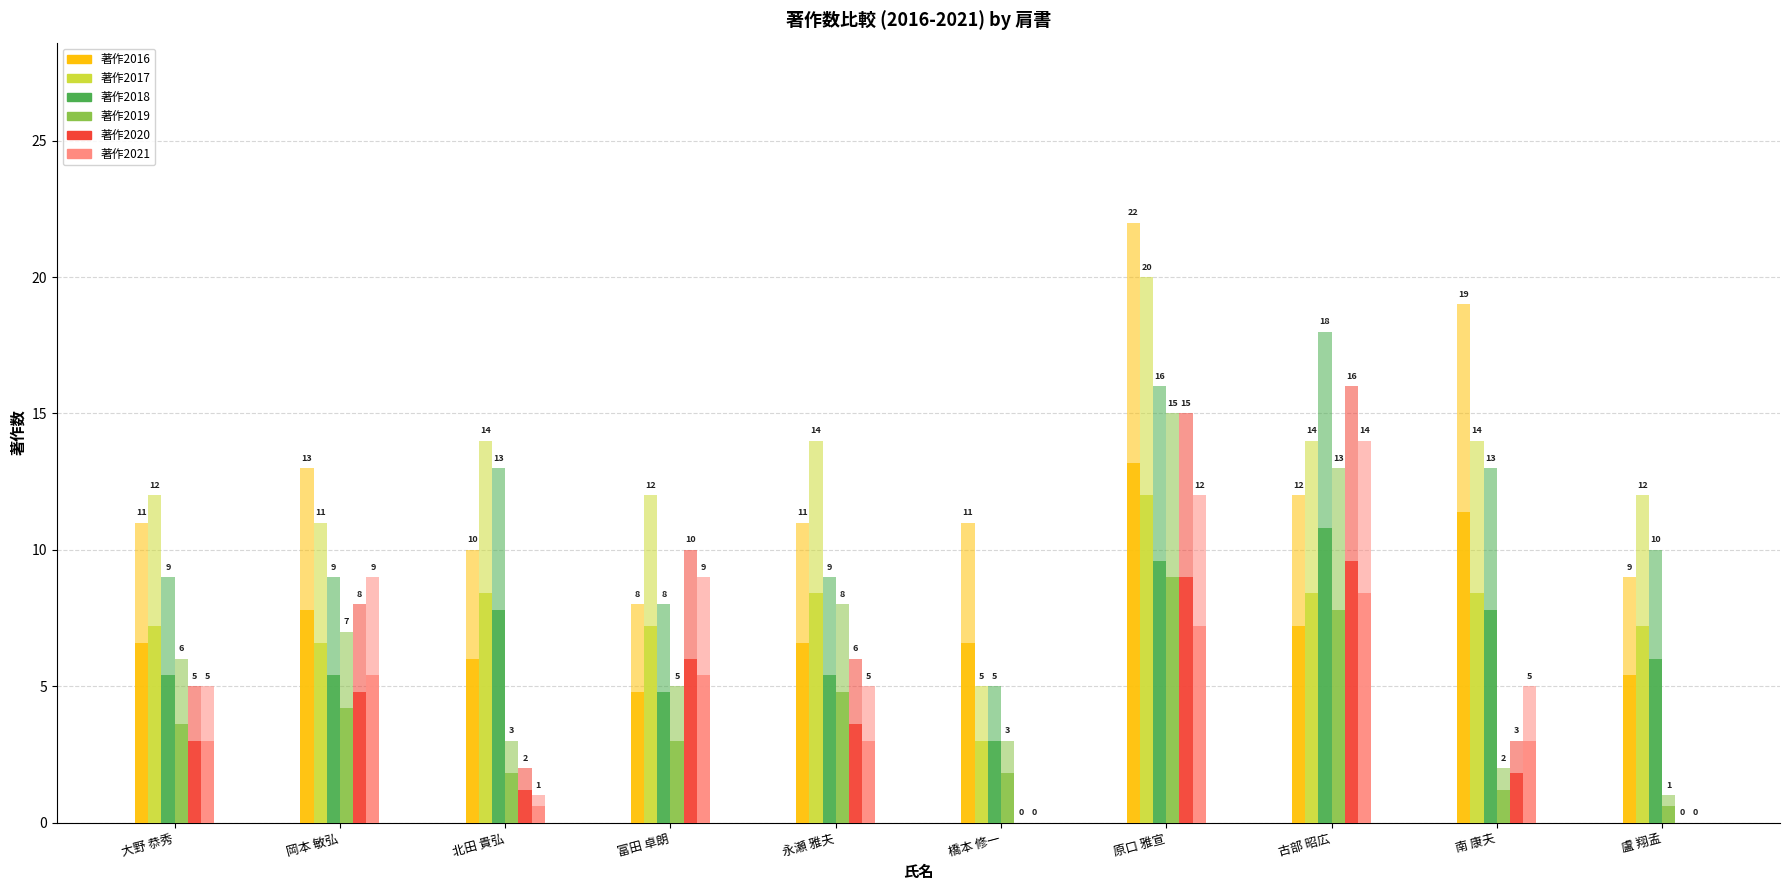

At which label does 著作2019 first exceed 3?

大野 恭秀